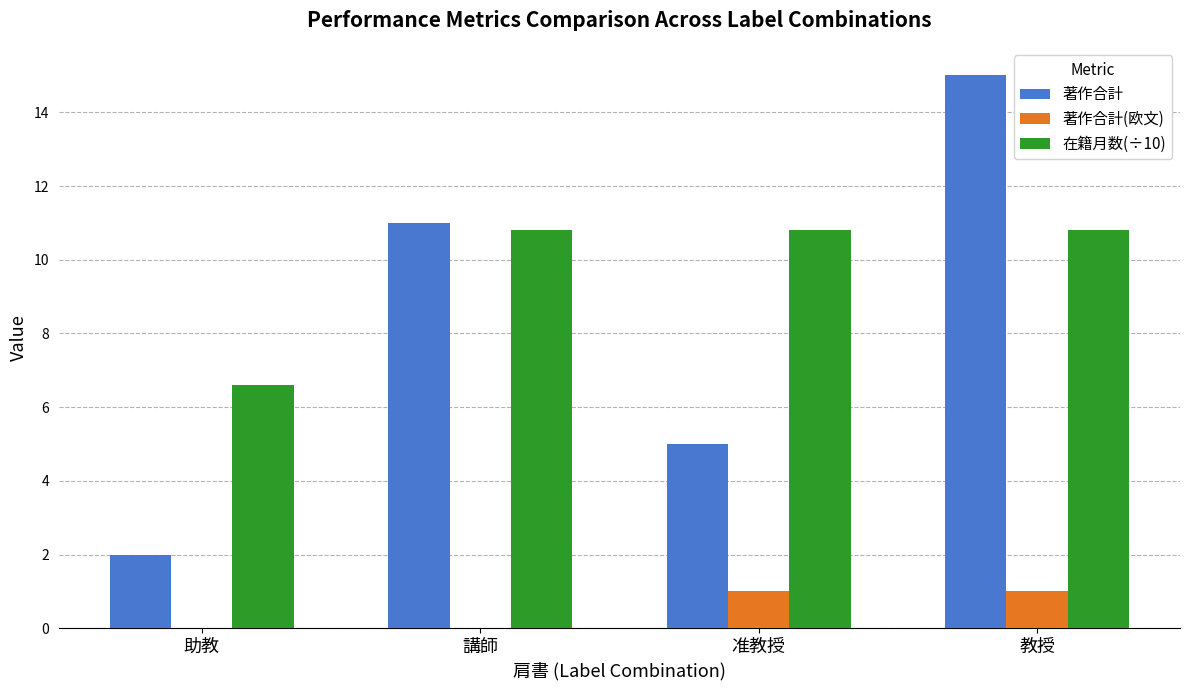

At which category is the sum across all series the highest?

教授